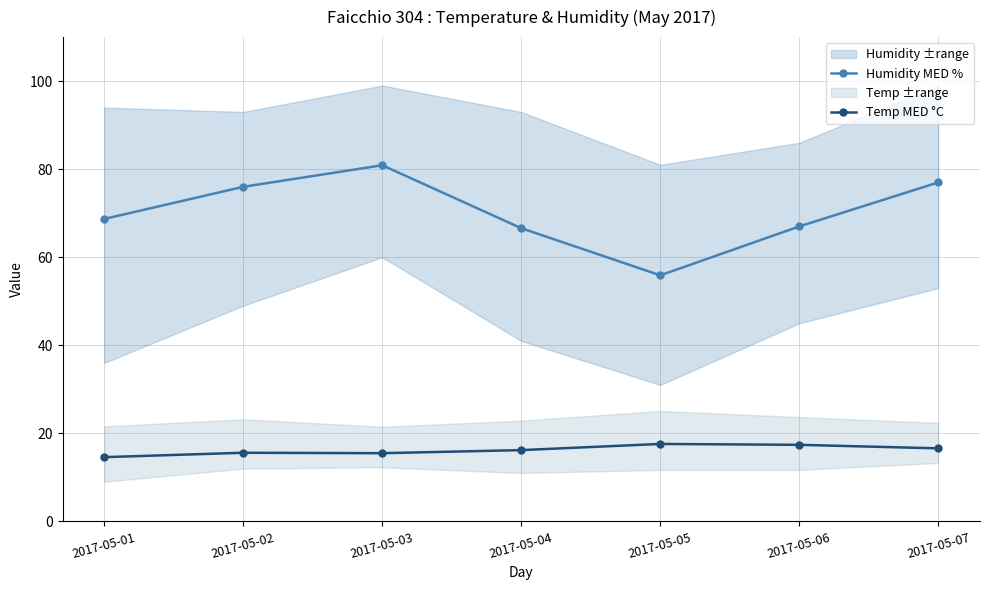

Which series has the largest total across all categories?

Humidity MED %